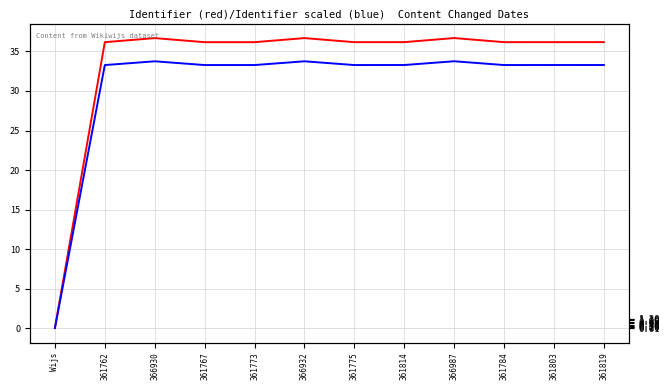

What is the approximate value of Identifier (red) at 361803?

36.2